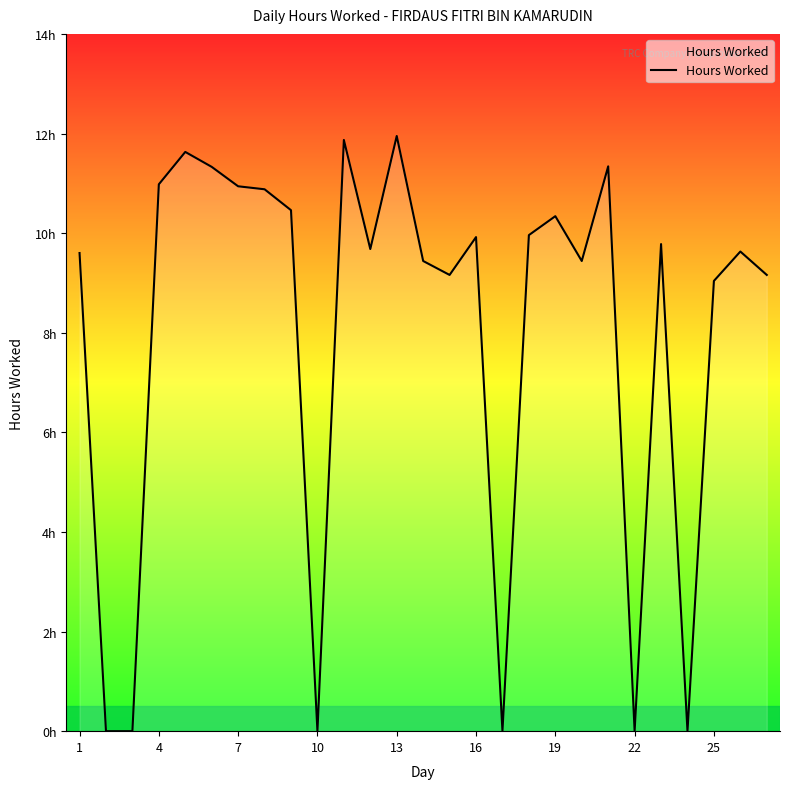

How many interior local valleys (lower than both neighbors) does the data have?

7